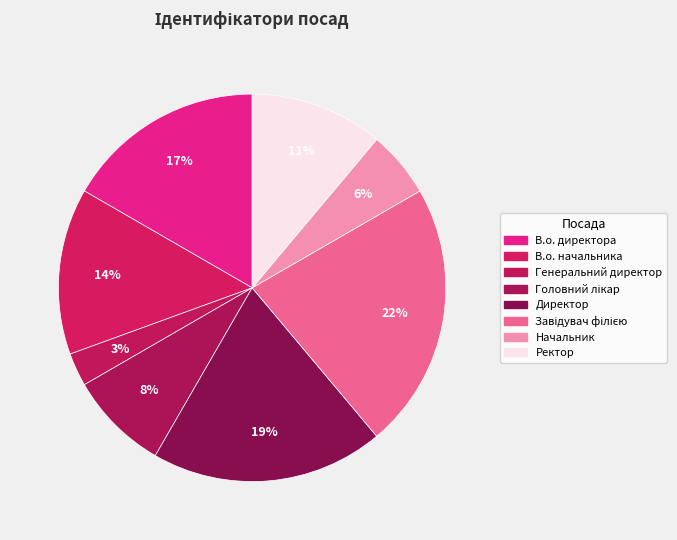

How many segments does this pie chart have?

8